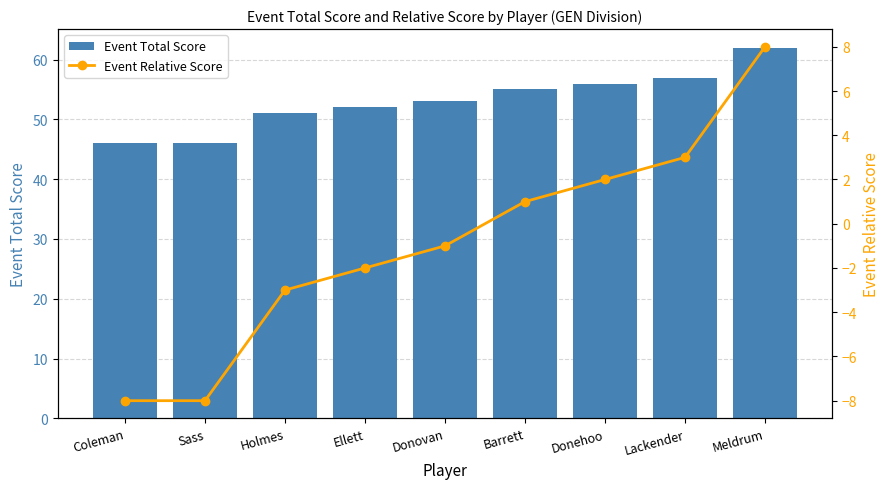

What is the total value across all series at Sass?

38